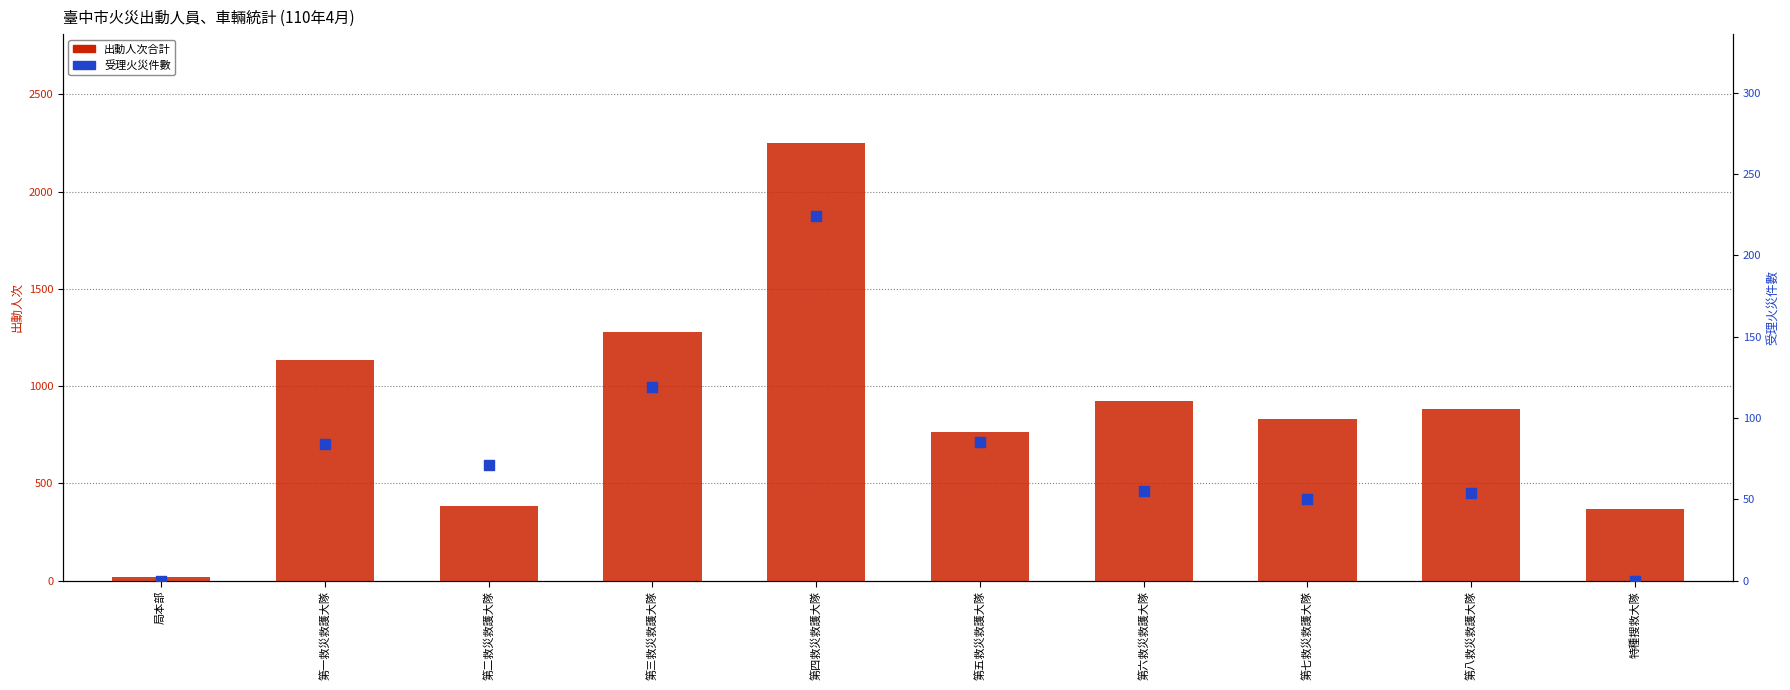

At how many categories does at least one series exceed 537?

7